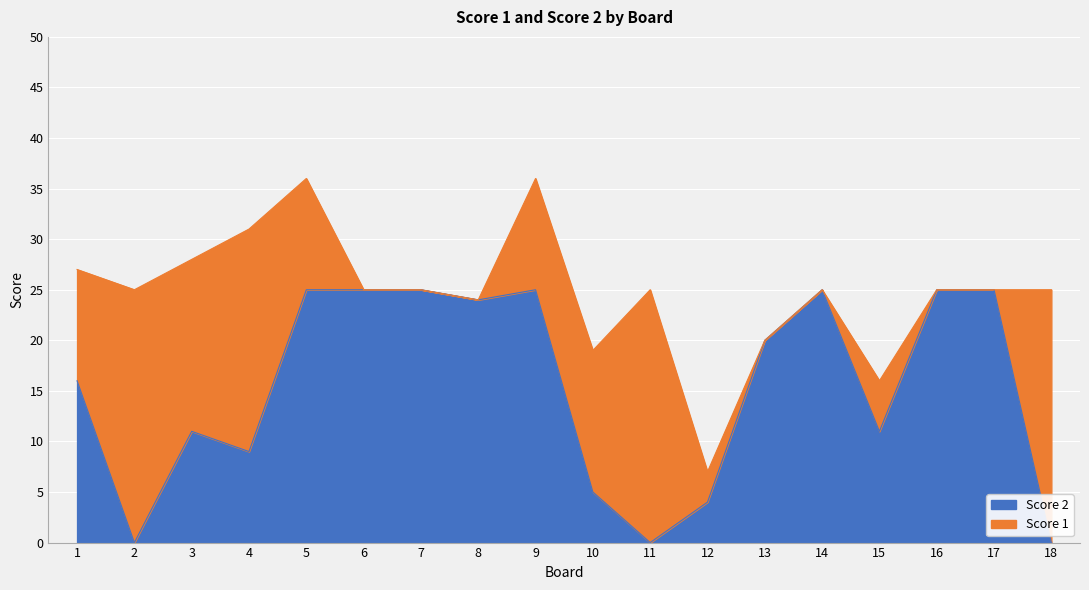

How many data points are less than 20?

9